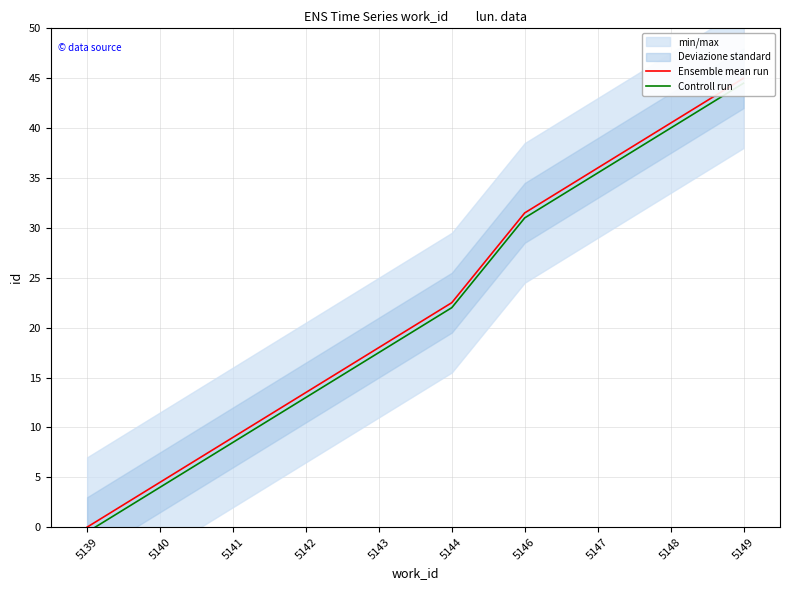

Reading right to left, extract all data points from this chart.

Ensemble mean run: 5149=45.0	5148=40.5	5147=36.0	5146=31.5	5144=22.5	5143=18.0	5142=13.5	5141=9.0	5140=4.5	5139=0.0
Controll run: 5149=44.5	5148=40.0	5147=35.5	5146=31.0	5144=22.0	5143=17.5	5142=13.0	5141=8.5	5140=4.0	5139=-0.5